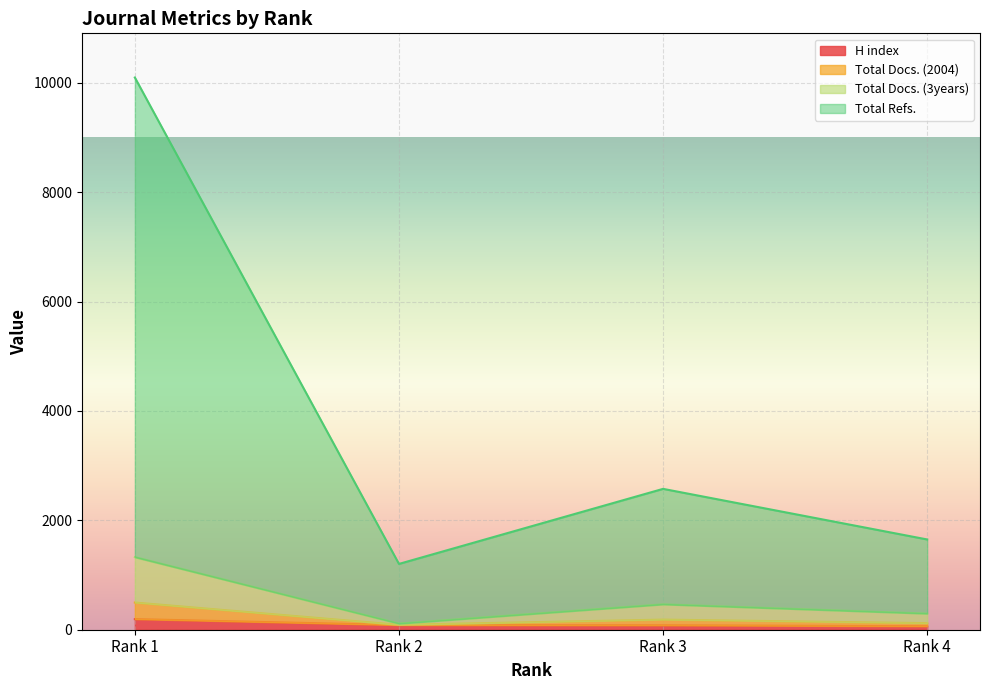

The H index series shows 39 at Rank 3. True or false?

False